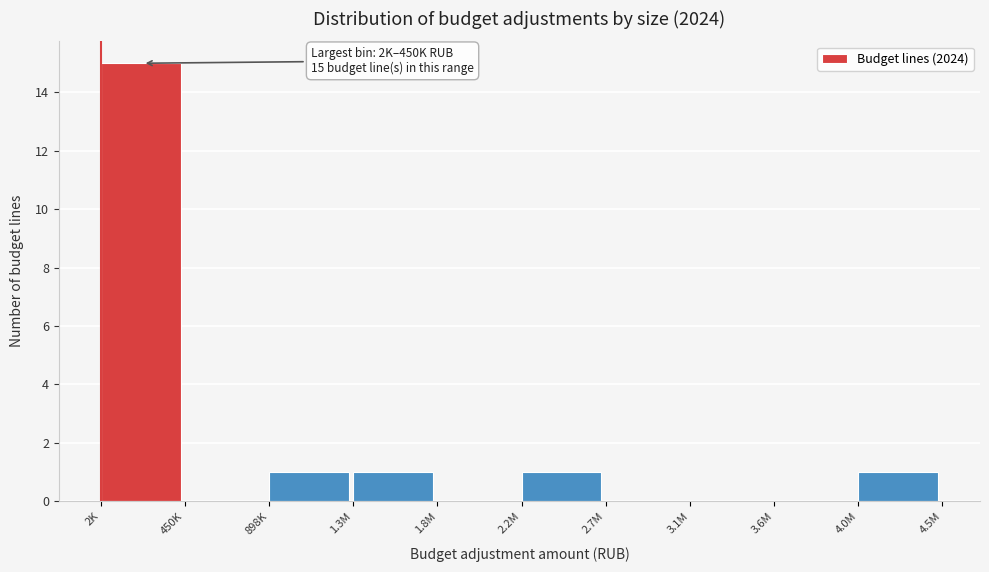

Reading right to left, what are all the values shown in this chart?

4.0M=1	3.6M=0	3.1M=0	2.7M=0	2.2M=1	1.8M=0	1.3M=1	898K=1	450K=0	2K=15